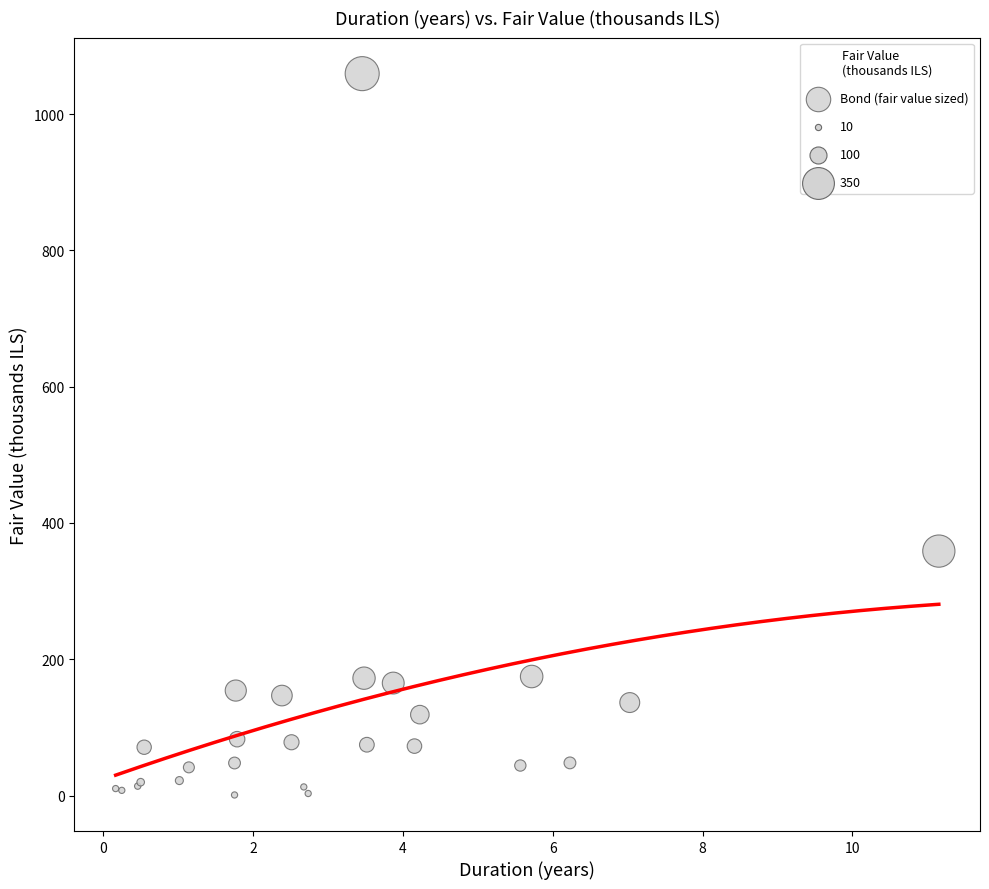

What Y value in the scatter plot is closest to 530?

358.8